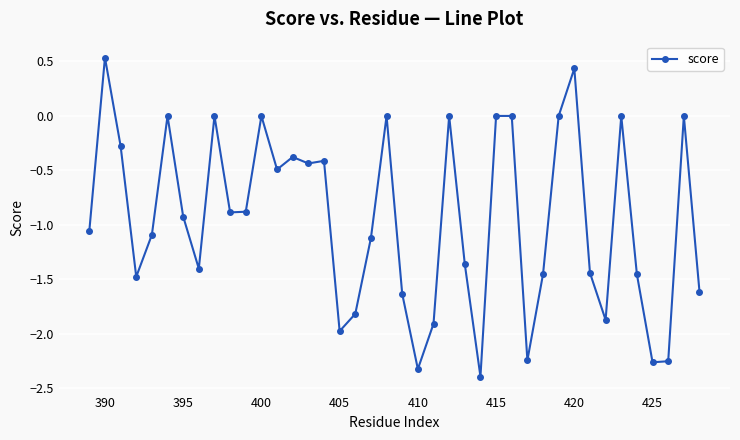

True or false: the data has more than 1 interior local peaks.

True